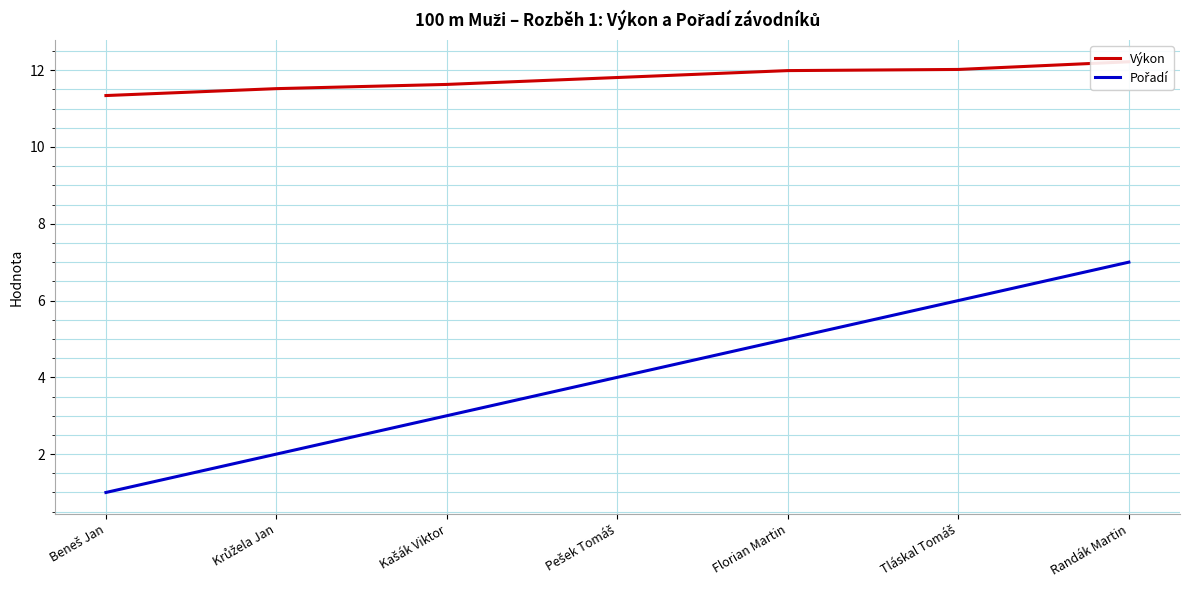

Where does the Pořadí series first go above 4?

Florian Martin